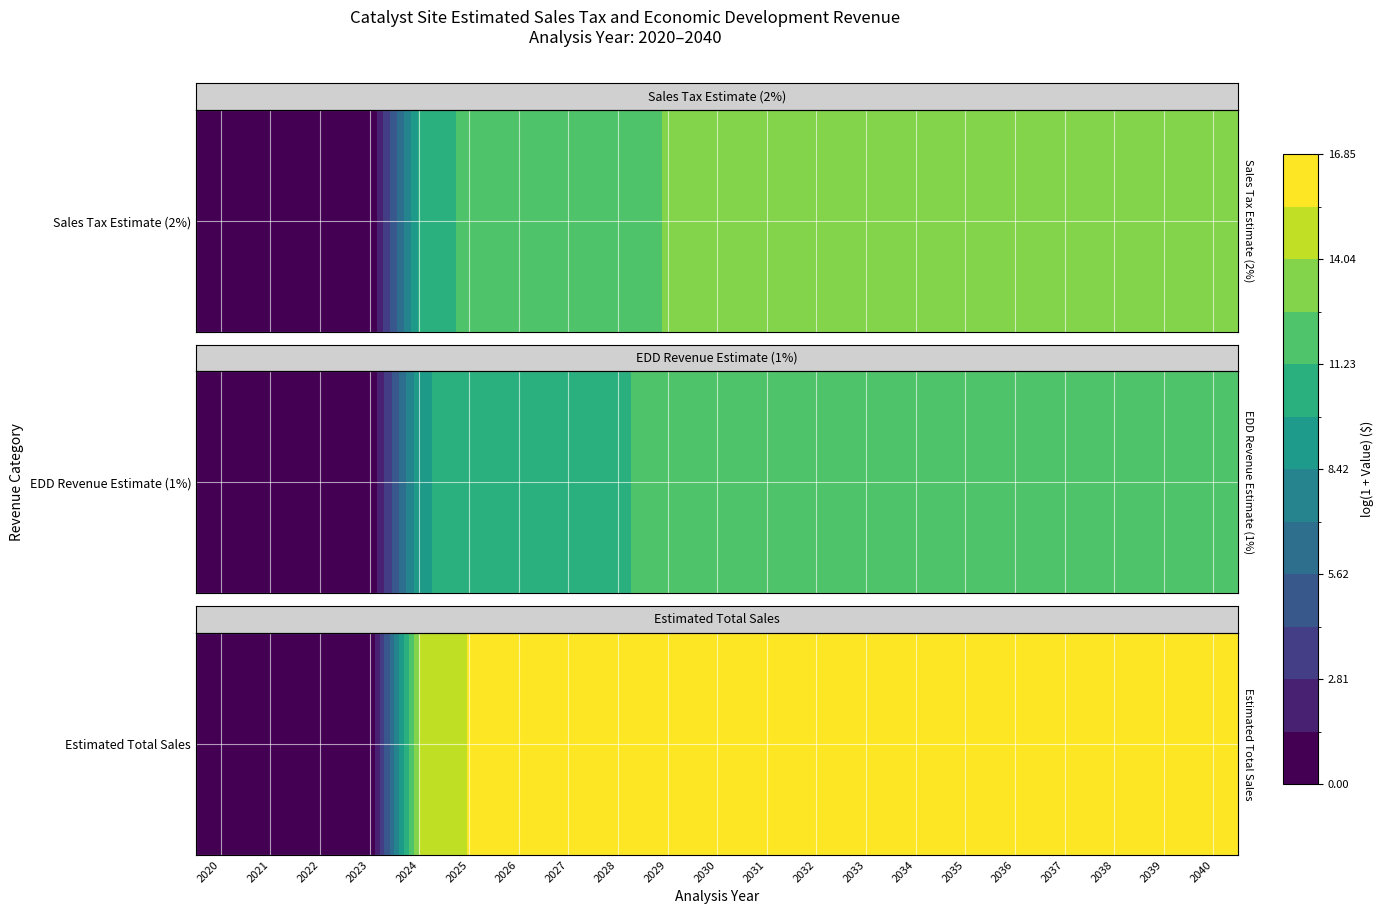

Is it true that the value at 2032 is 16.7?

True